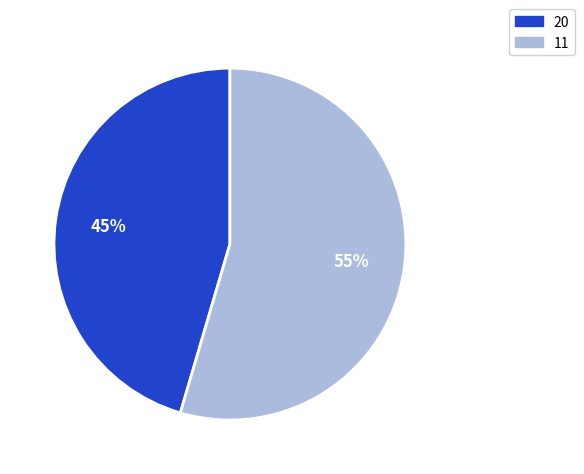

Combined, do 11 and 20 account for over 50%?

Yes